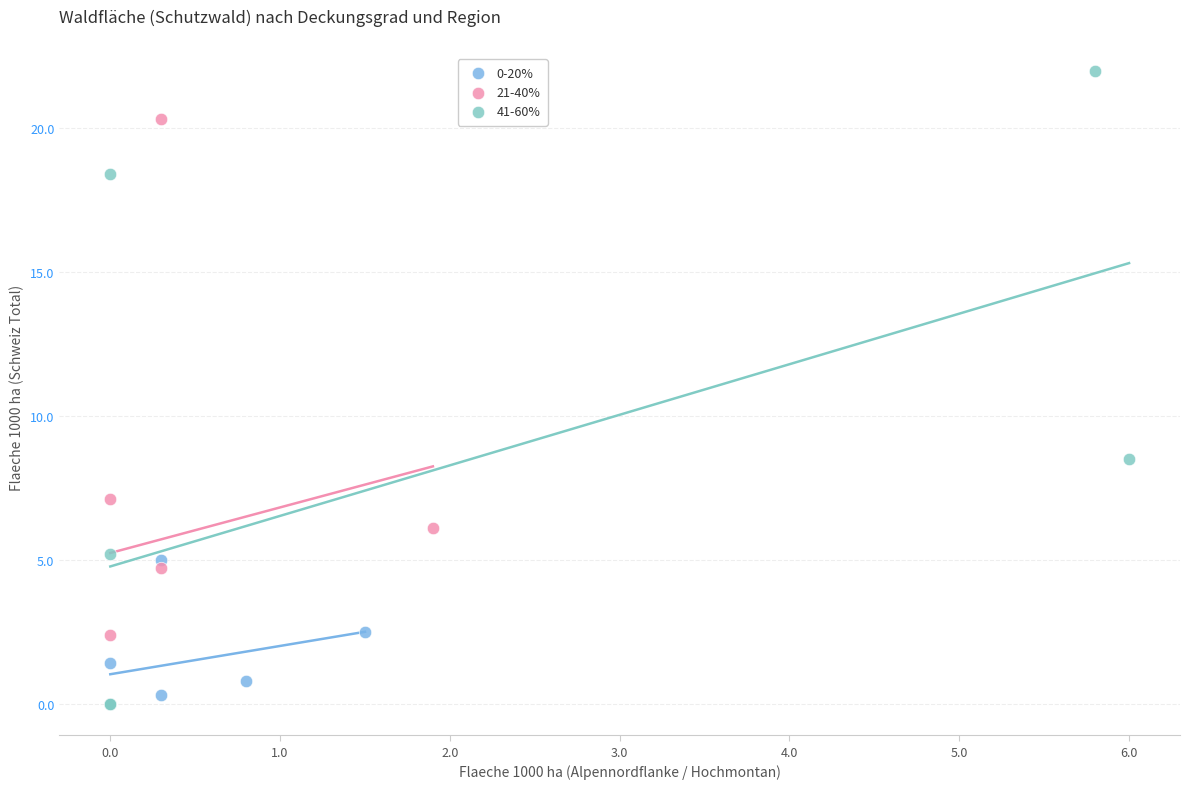

Which series has the widest spread of Y values?

41-60%